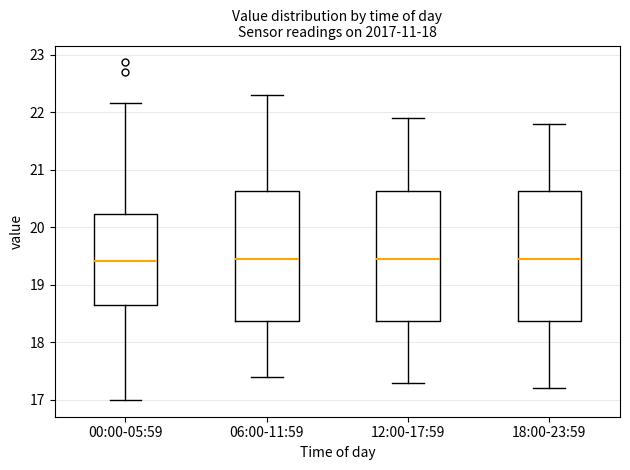

Reading left to right, transcribe this box plot: for each box, give where its median line is, the range the box spans, and where its two whiskers end, as read against the y-axis. The values are not printed on the chart, so give them approximately, as read against the axis.

00:00-05:59: median 19.4, box 18.7 to 20.2, whiskers 17.0 to 22.2
06:00-11:59: median 19.5, box 18.4 to 20.6, whiskers 17.4 to 22.3
12:00-17:59: median 19.5, box 18.4 to 20.6, whiskers 17.3 to 21.9
18:00-23:59: median 19.5, box 18.4 to 20.6, whiskers 17.2 to 21.8